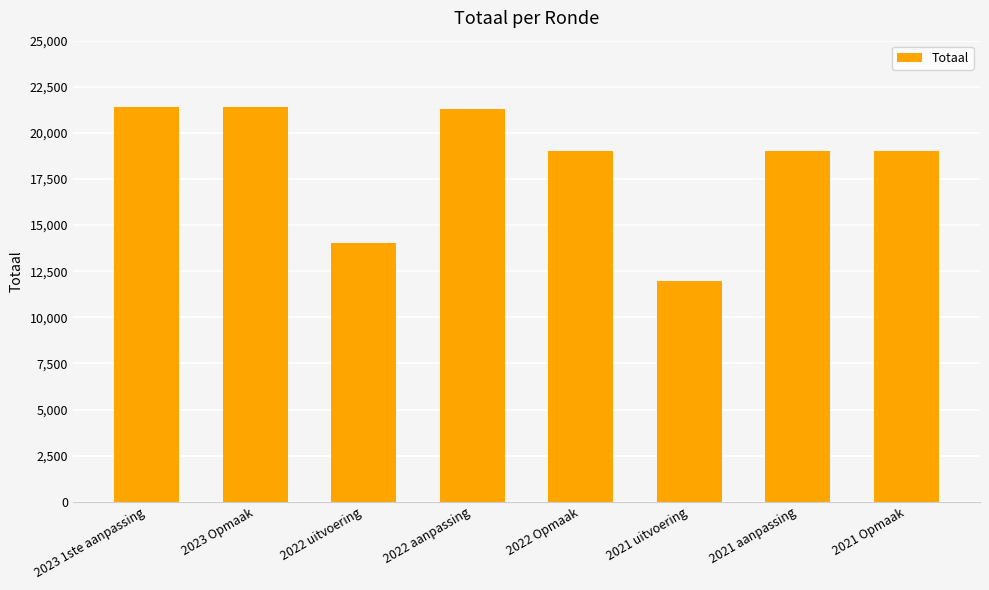

What is the minimum value shown in the chart?

11961